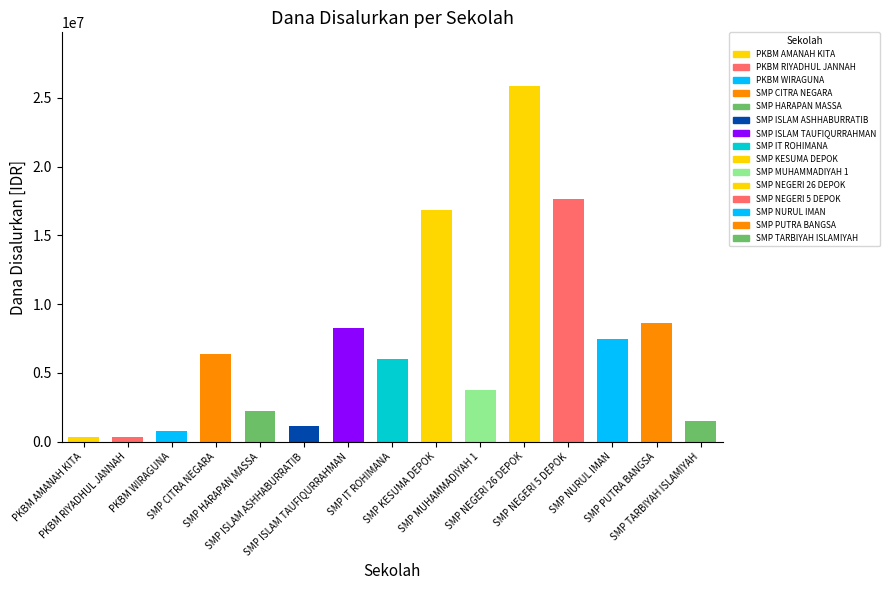

What is the greatest value displayed?

25875000